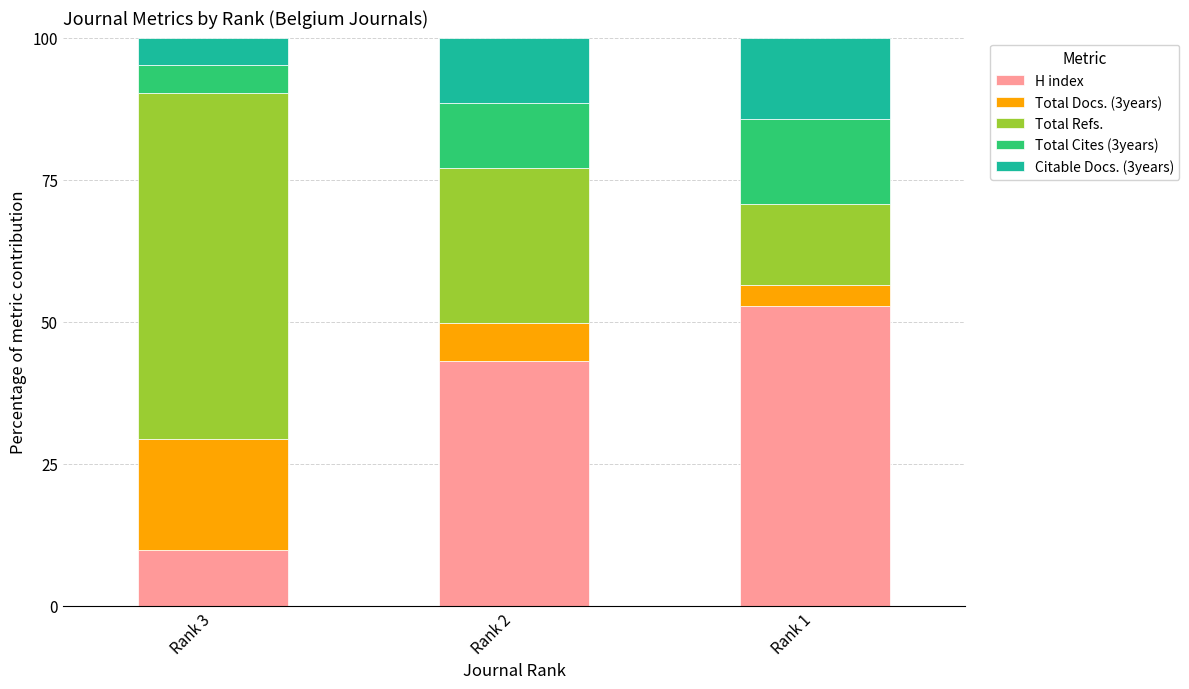

Rank the categories by H index value from lowest to highest.

Rank 3, Rank 2, Rank 1